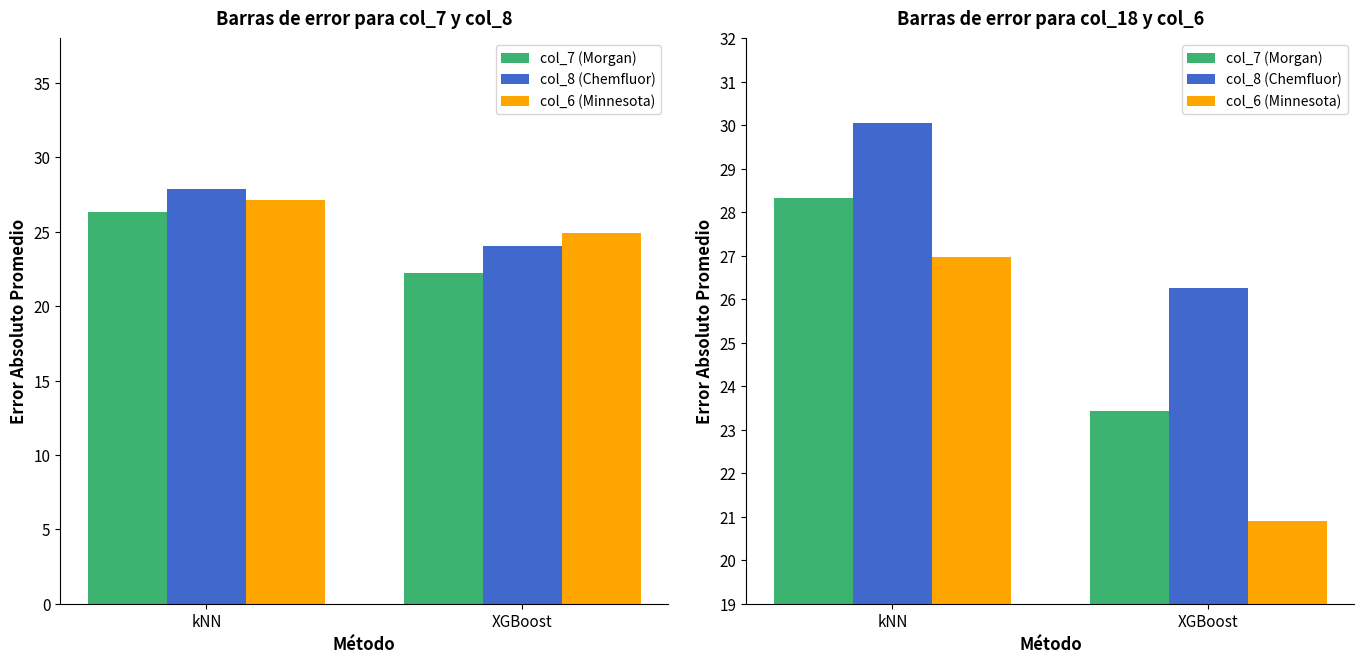

At how many categories does at least one series exceed 27?

1